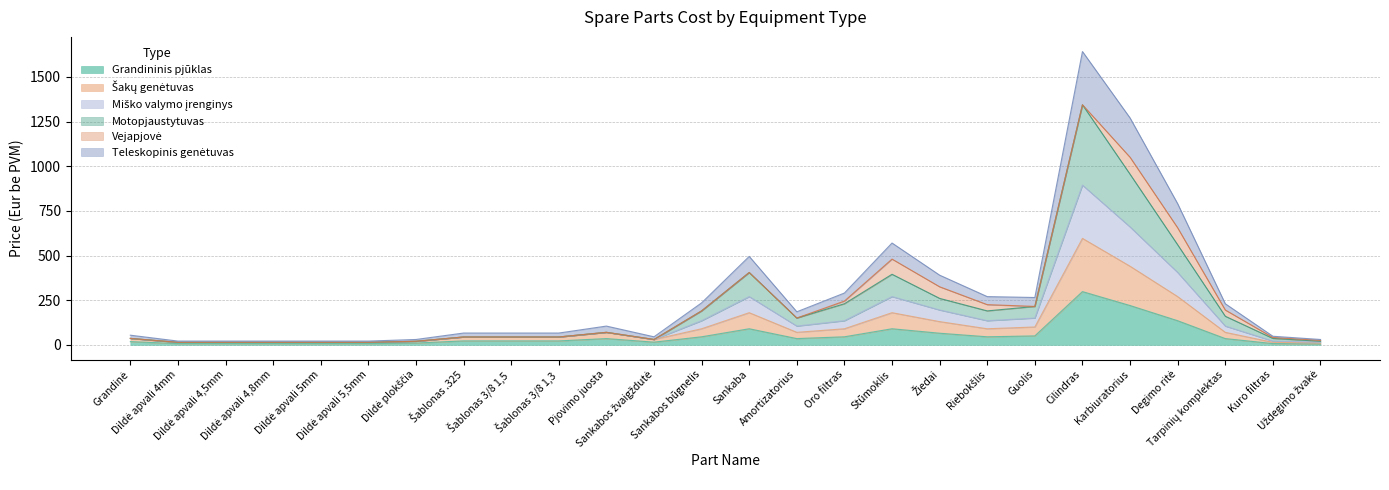

Read the Grandininis pjūklas value at Kuro filtras, to the nearest 10.

10